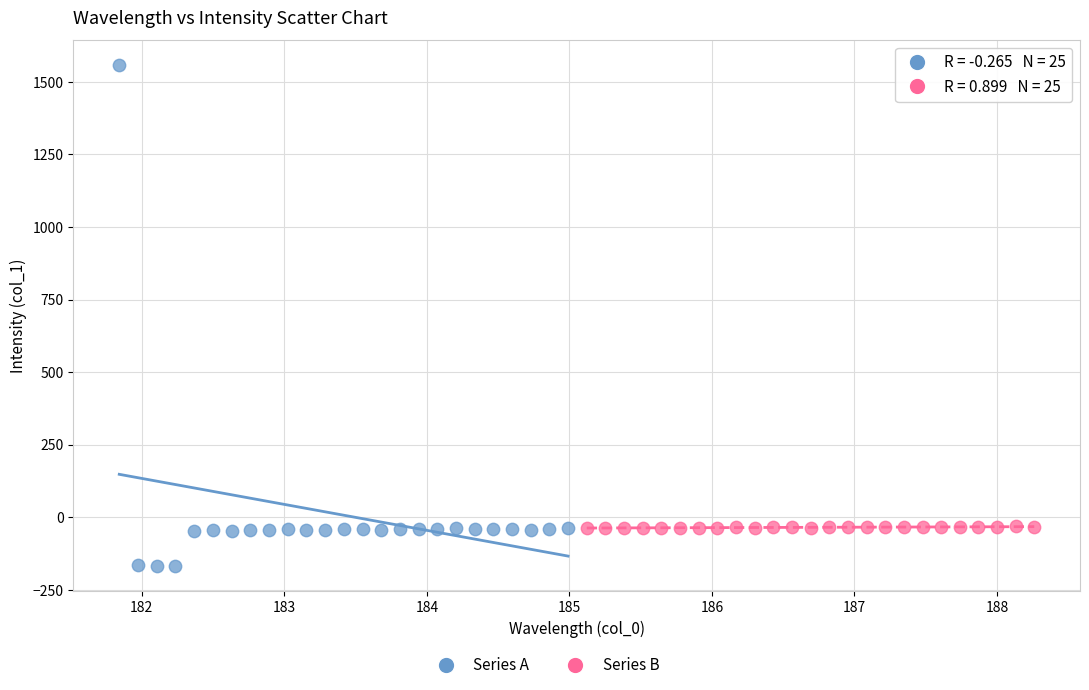

Which series contains the highest Y value?

Series A